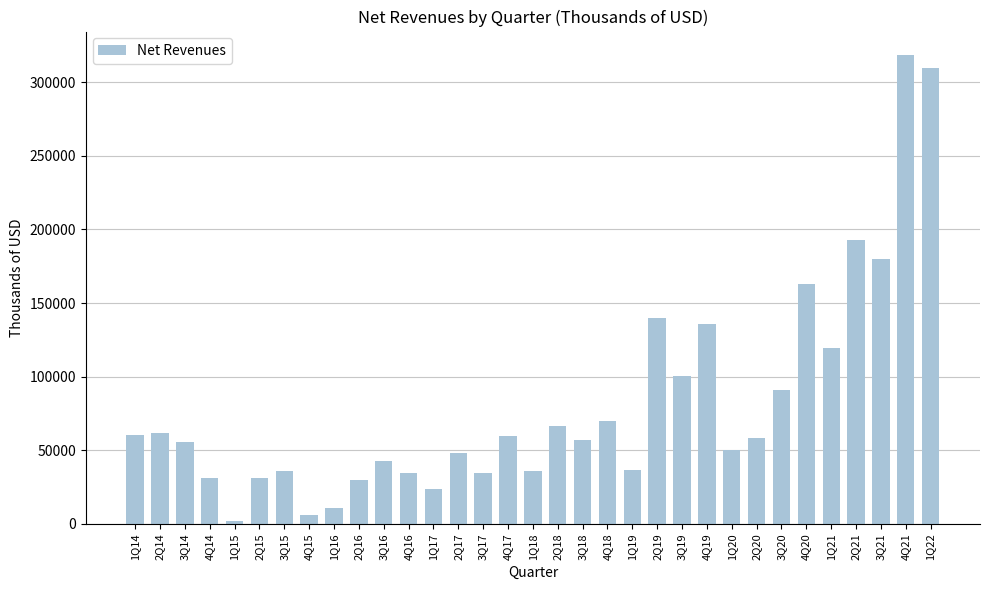

Count the number of categories in the chart.

33